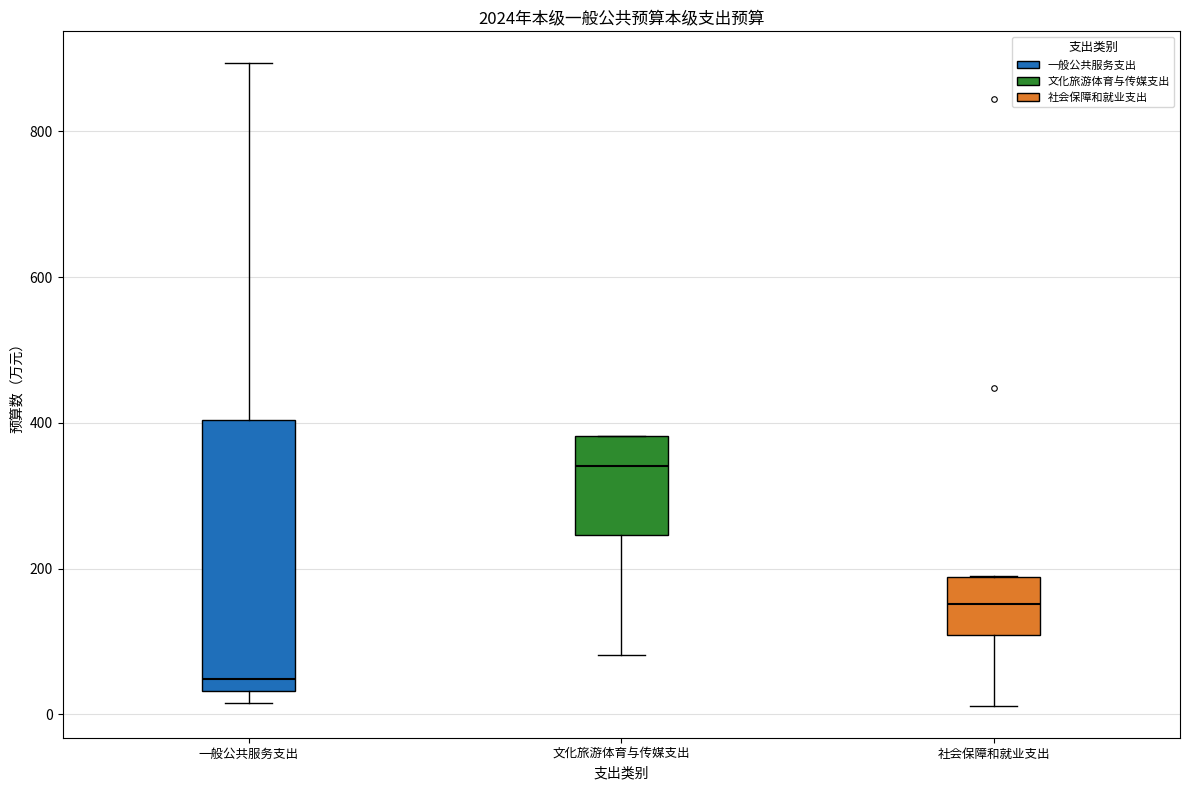

Where is the lower edge of the box for 一般公共服务支出 on the y-axis? The values are not printed on the chart, so give them approximately, as read against the axis.

40